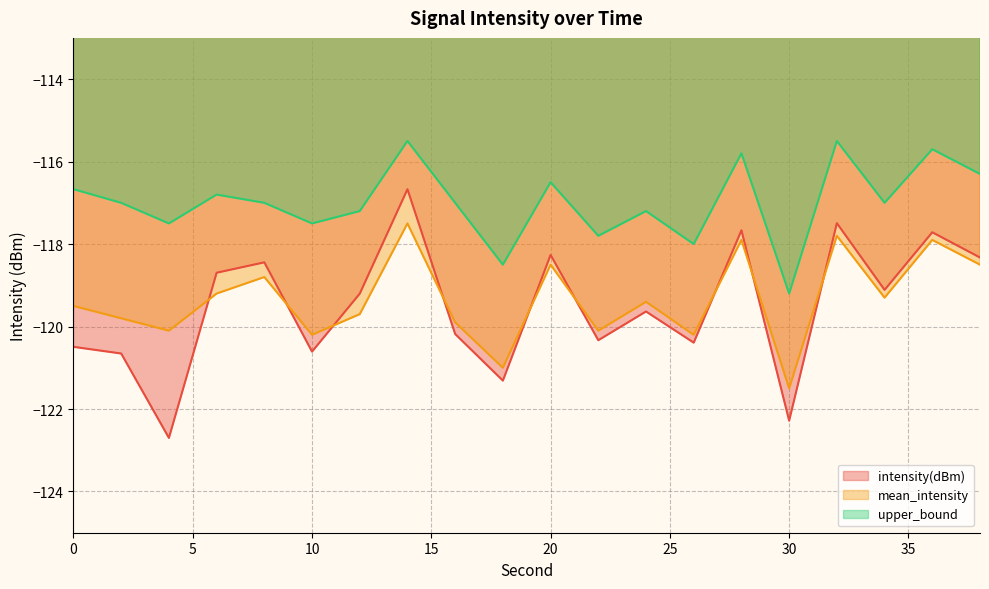

At 24, list the series in order from smallest to largest.

intensity(dBm), mean_intensity, upper_bound